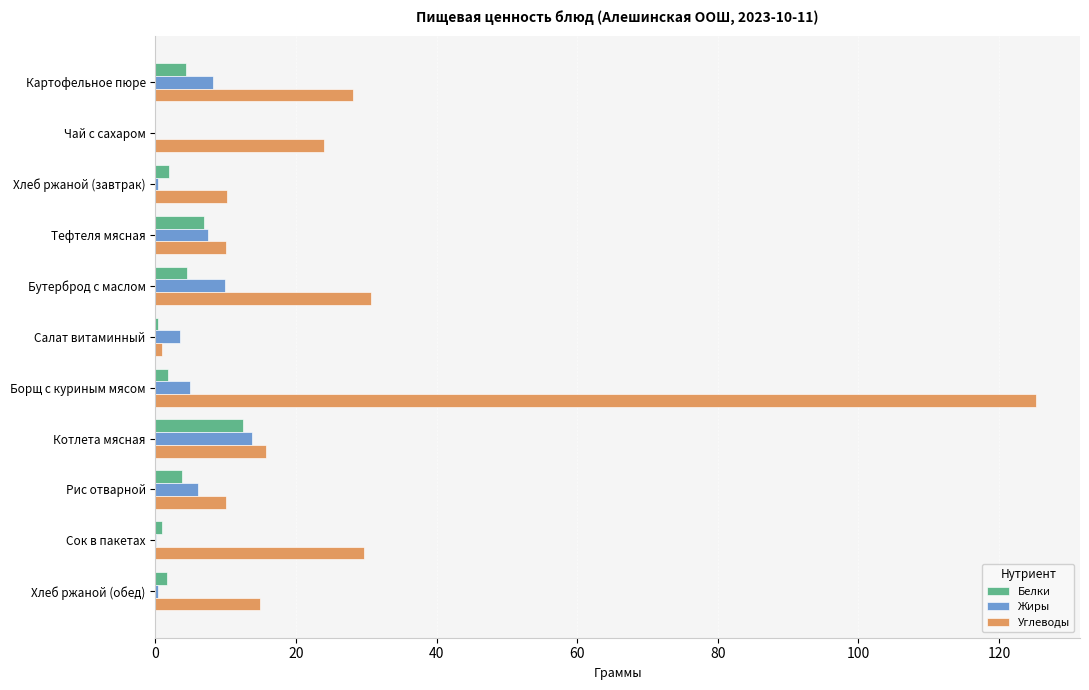

True or false: Жиры has a value of 8.1 at Картофельное пюре.

True